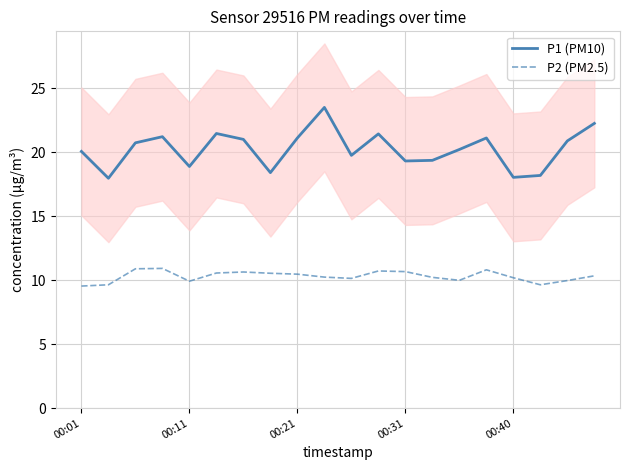

Is it true that P2 (PM2.5) equals 9.6 at 00:01?

True